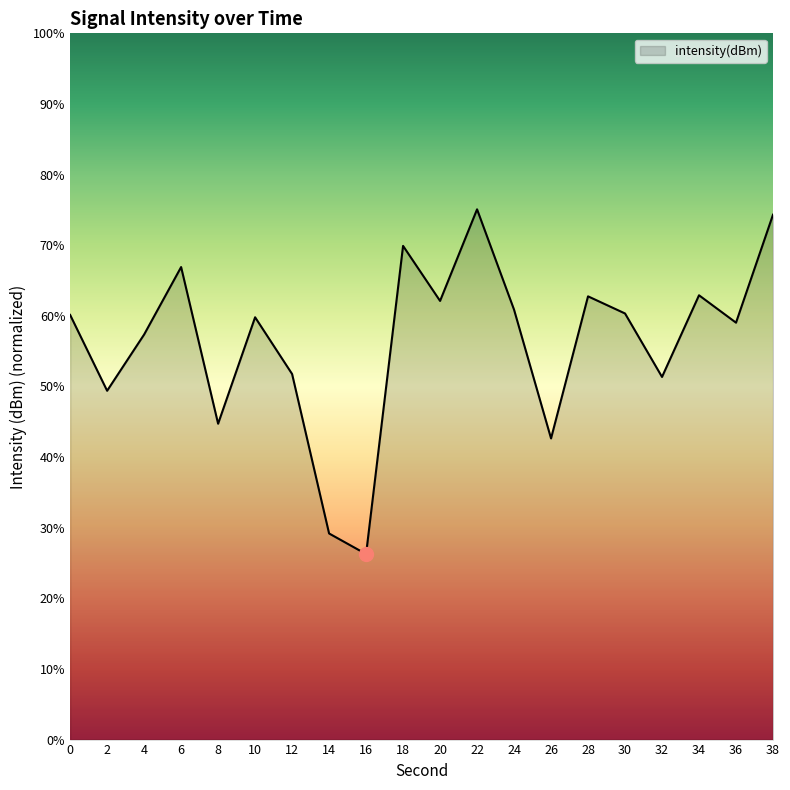

Between 26 and 34, which is larger?

34